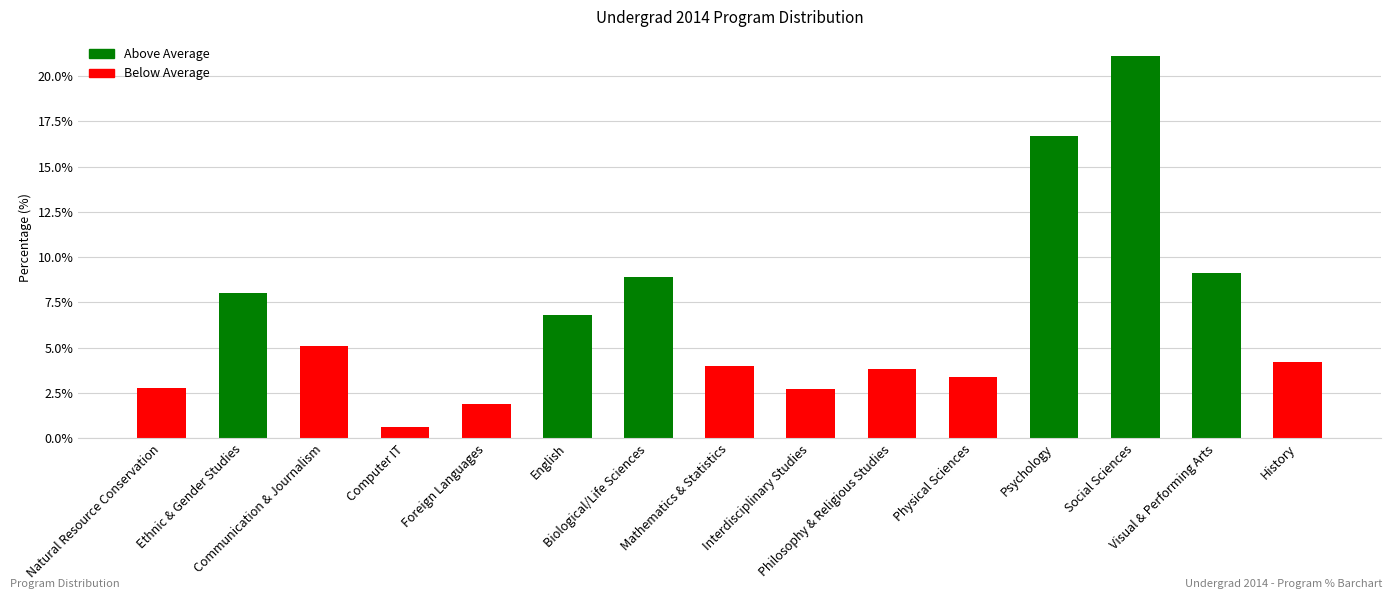

The chart shows a value of 37.3 at Social Sciences. True or false?

False